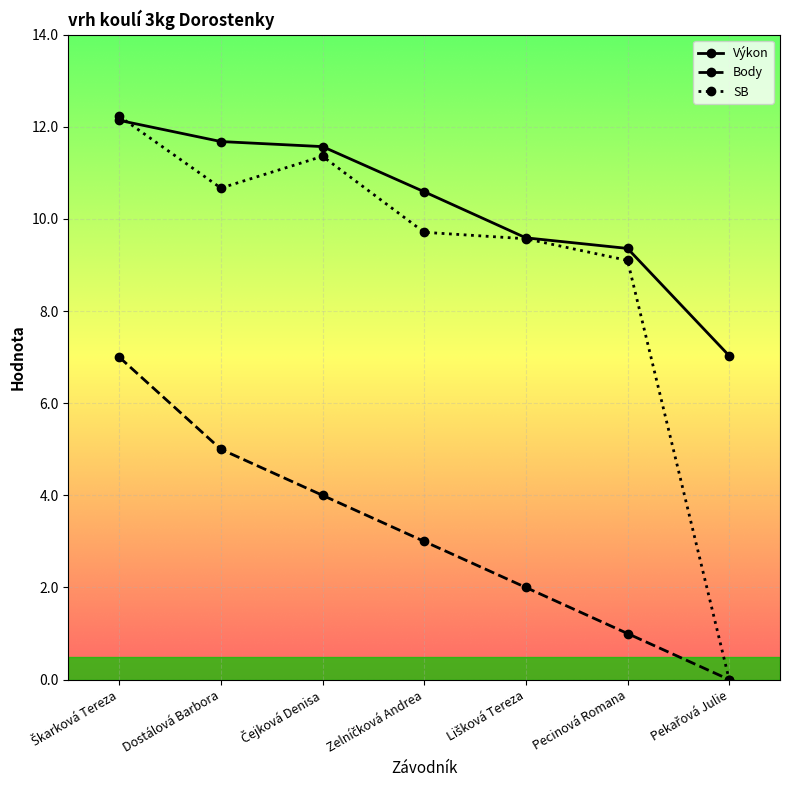

Which series has the widest spread of values?

SB